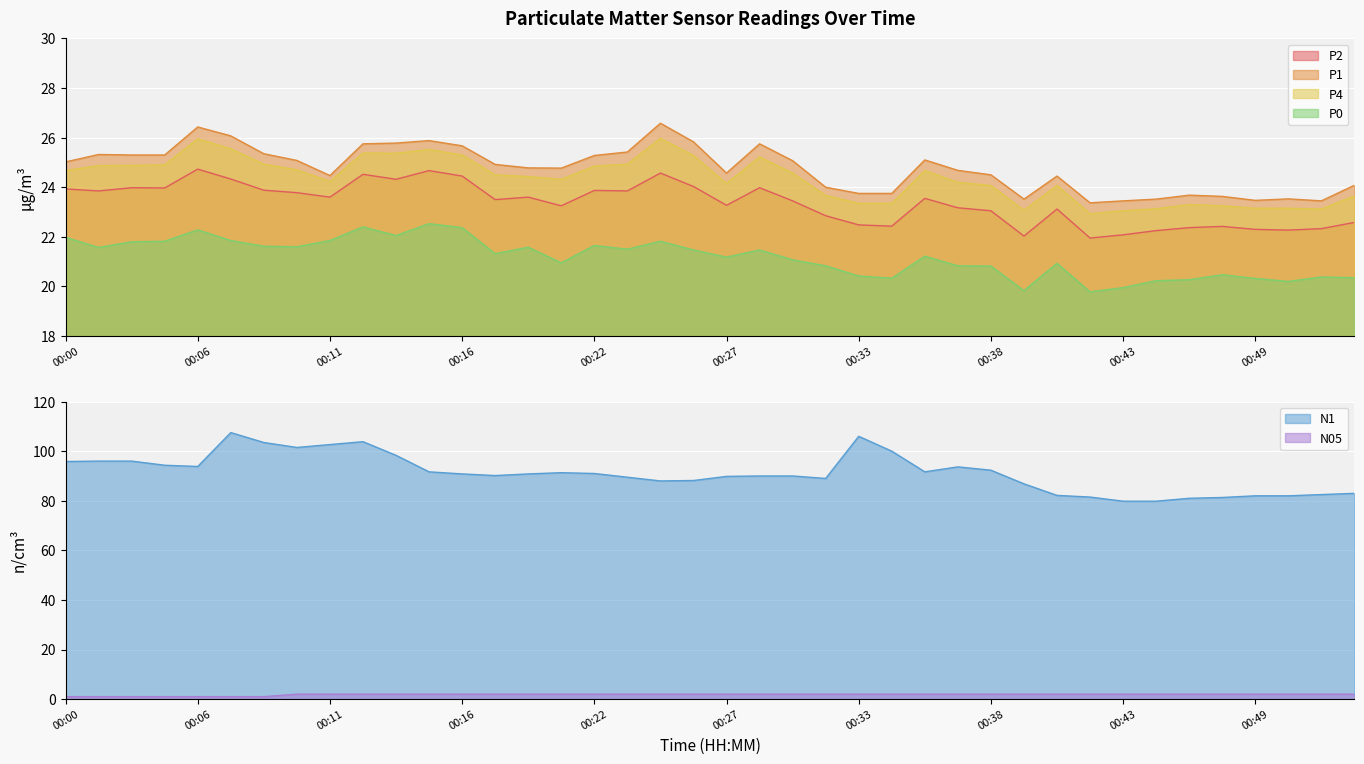

What is the average value of the N05 series?

1.8